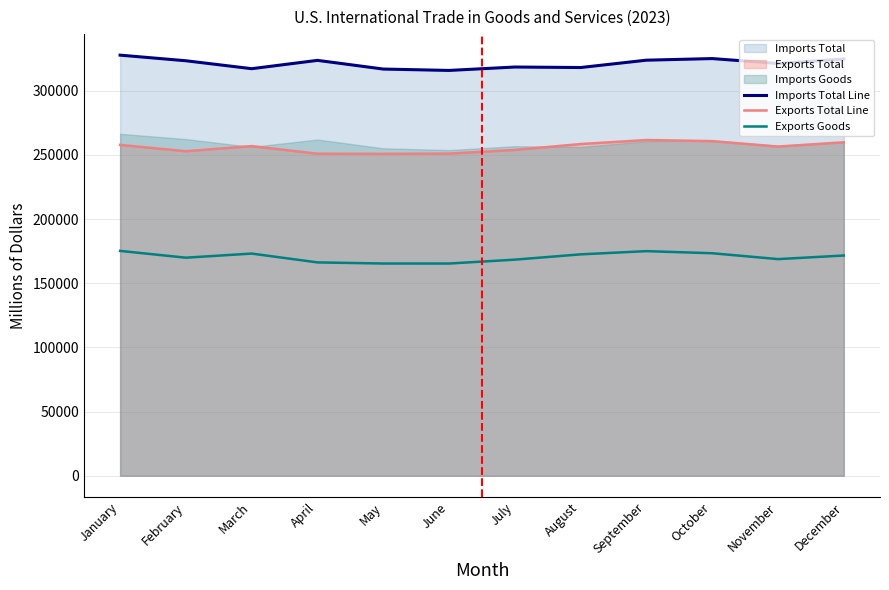

What is the value of the Exports Total Line point at the 12th from the left?

259887